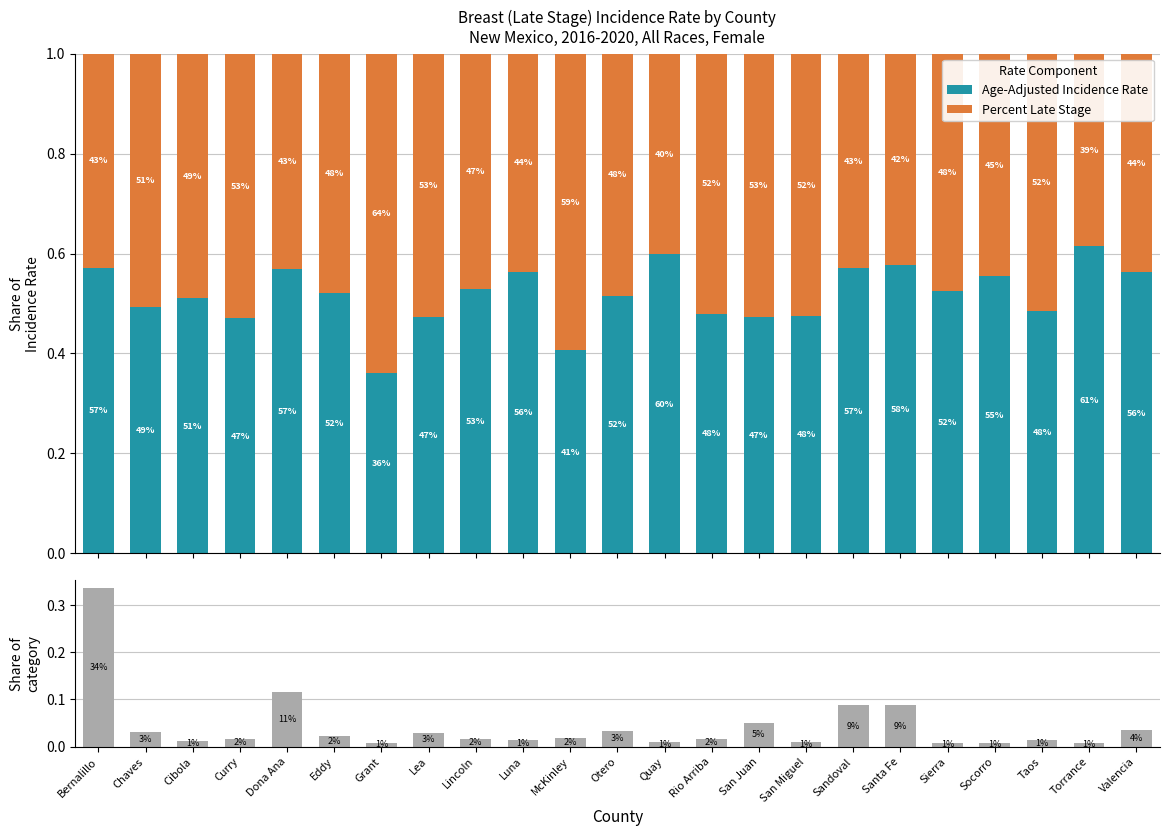

What is the average value of the Age-Adjusted Incidence Rate series?

0.5